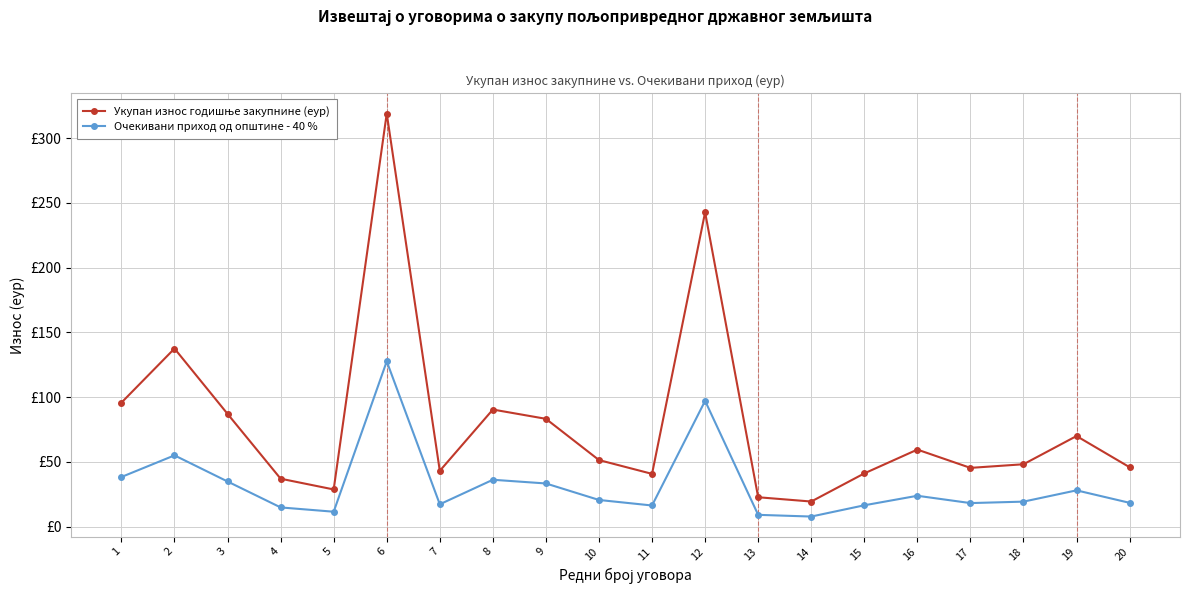

Is this an area chart (filled region under the line)?

No